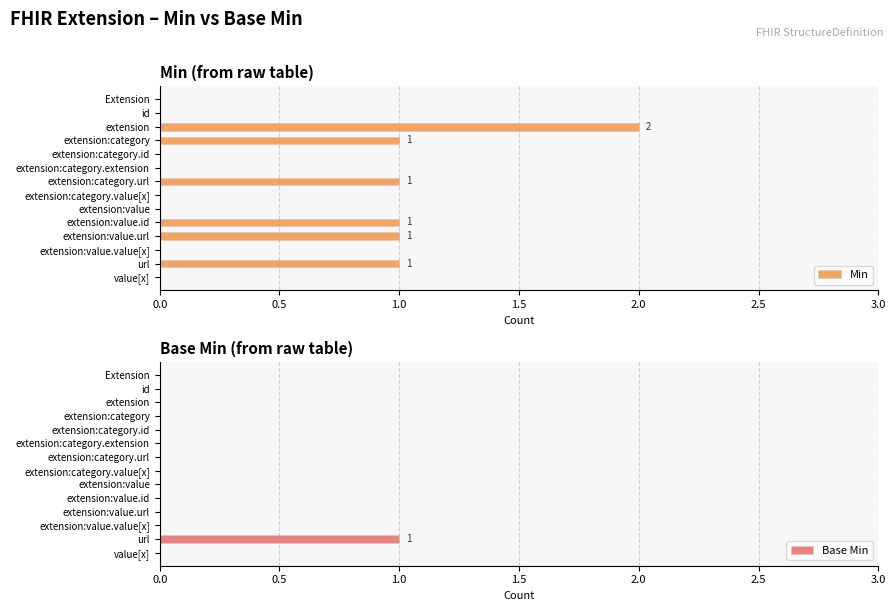

How many positive values does the Min series have?

6